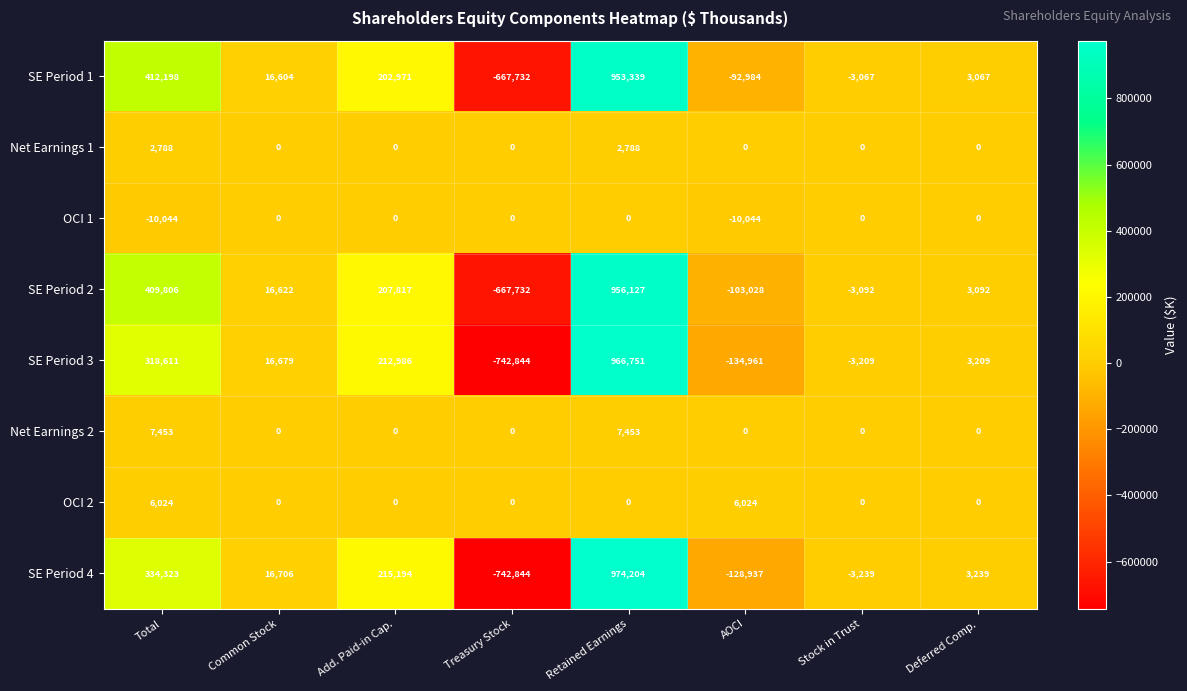

Is it true that SE Period 4 equals 215194 at Add. Paid-in Cap.?

True